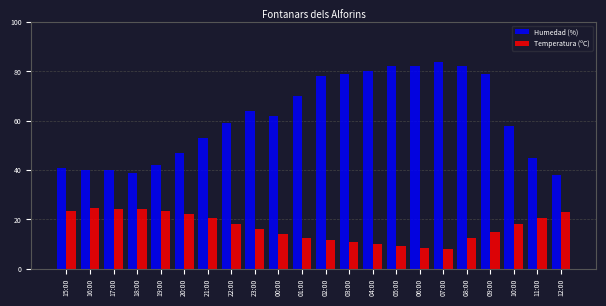

At which label is Humedad (%) closest to 61?

00:00